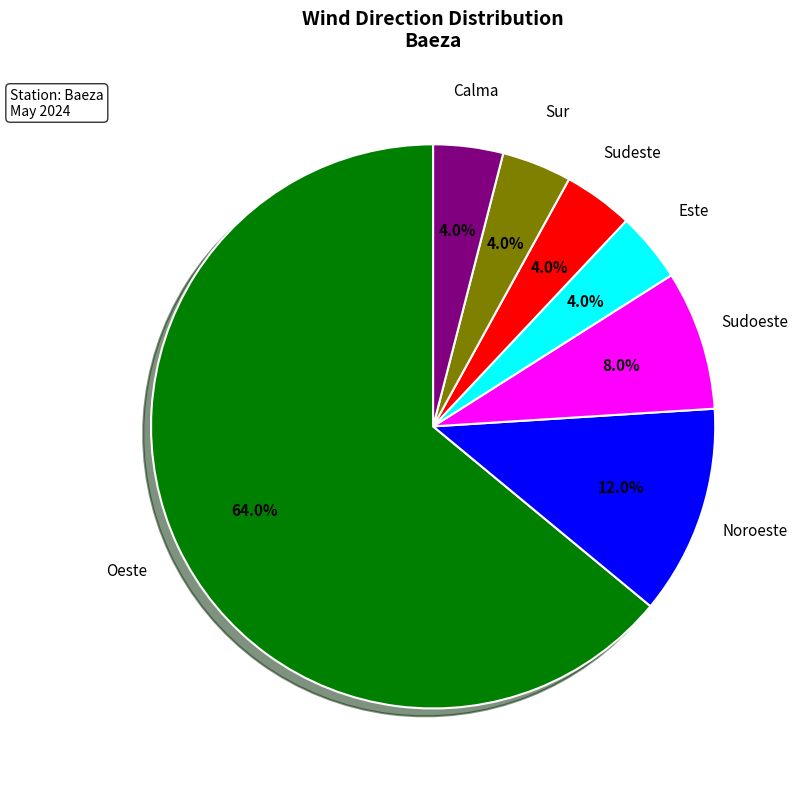

Is there a majority slice in this chart?

Yes